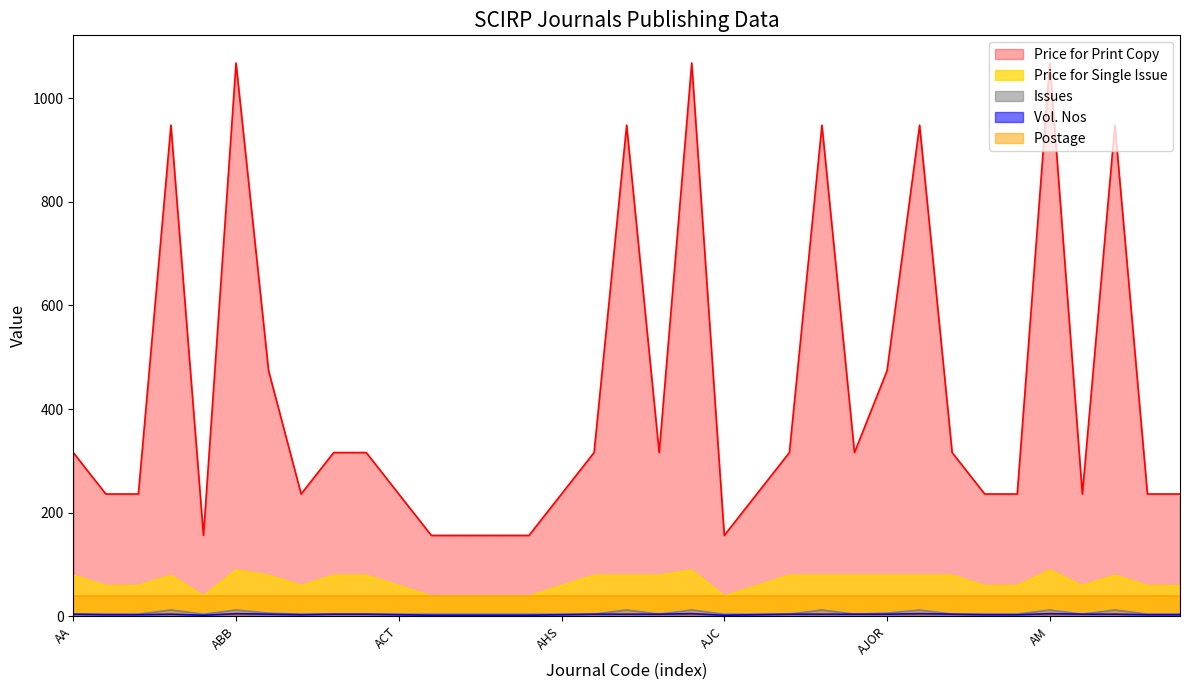

What is the label of the 31st point from the left?

AM